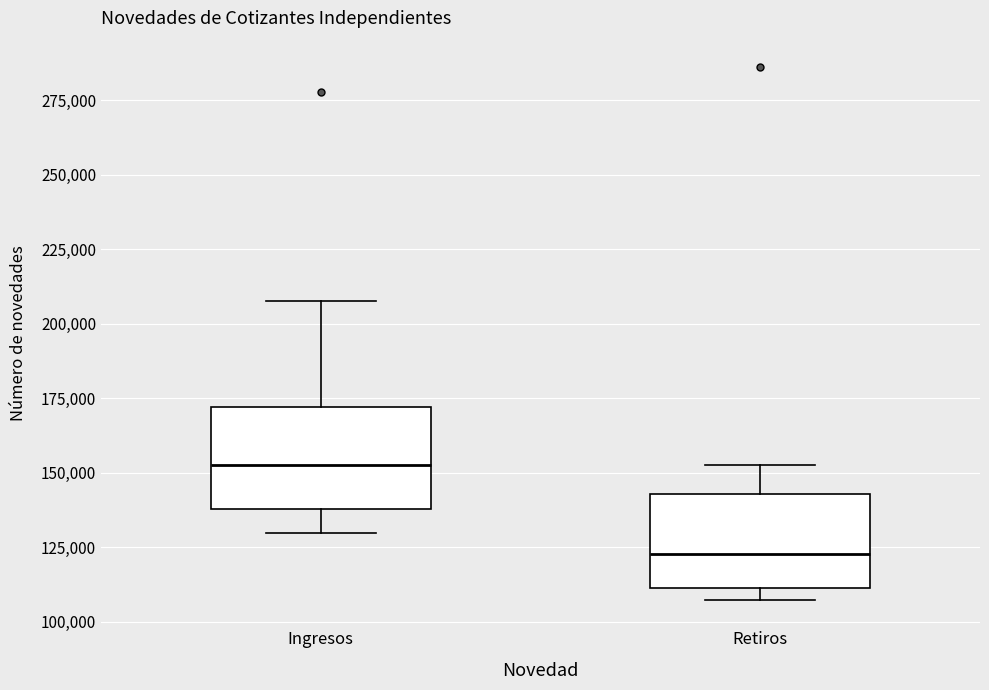

Reading left to right, transcribe this box plot: for each box, give where its median line is, the range the box spans, and where its two whiskers end, as read against the y-axis. The values are not printed on the chart, so give them approximately, as read against the axis.

Ingresos: median 150000, box 140000 to 170000, whiskers 130000 to 210000
Retiros: median 125000, box 110000 to 145000, whiskers 105000 to 155000